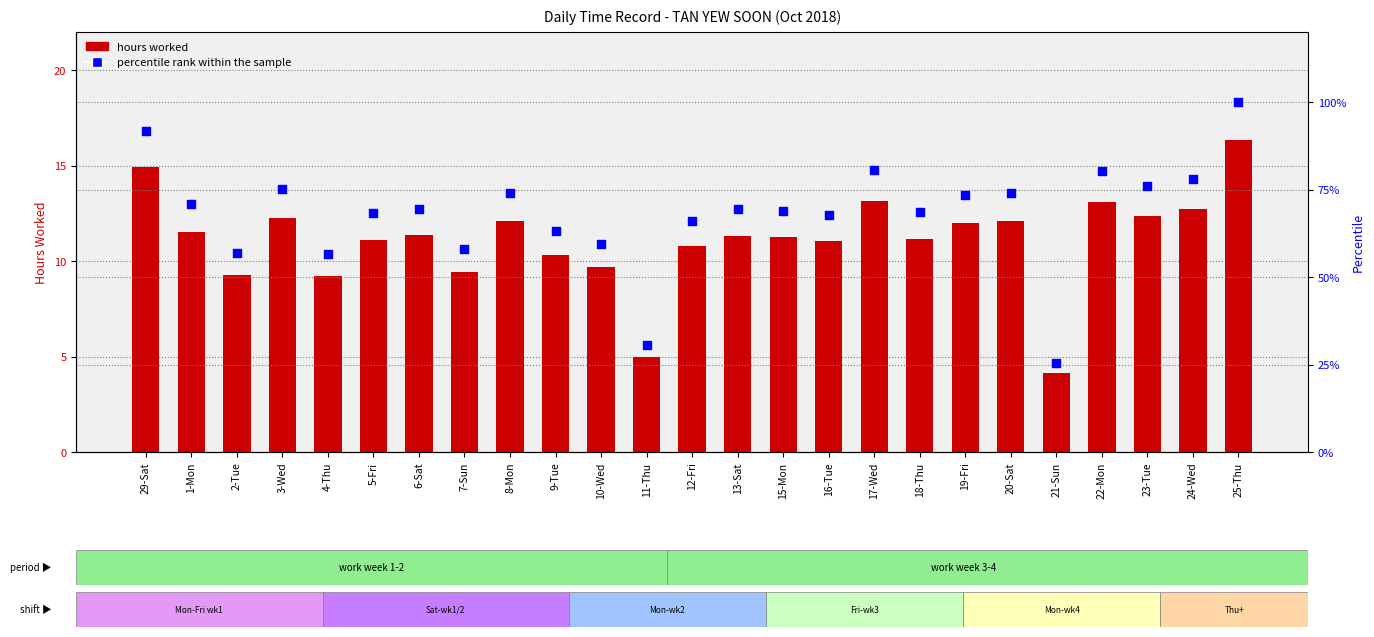

Which series has the largest total across all categories?

percentile rank